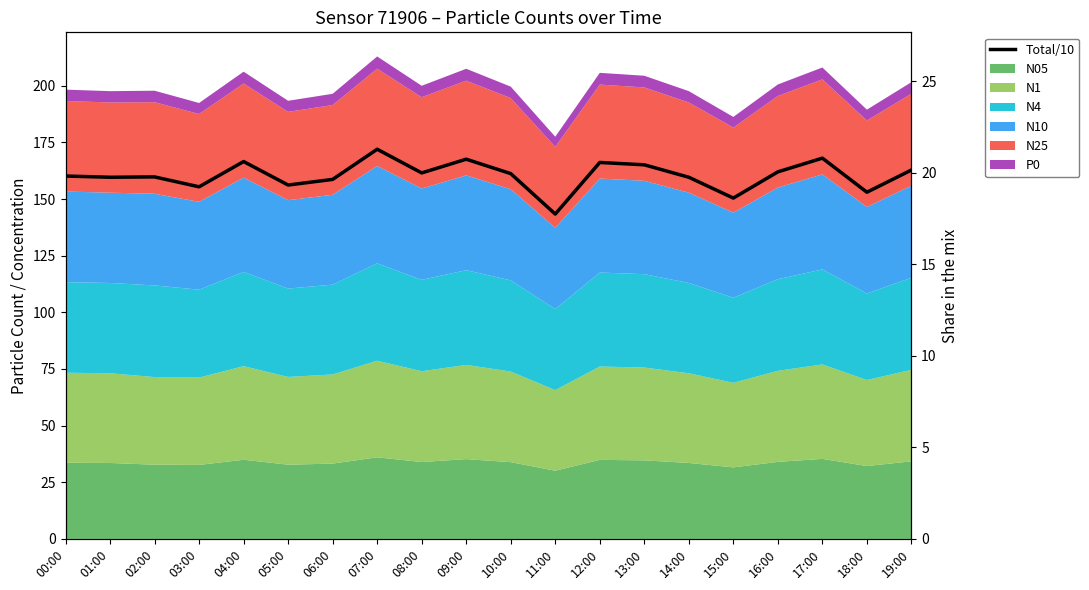

What is the ratio of the value at 16:00 to the value at 14:00?

1.0